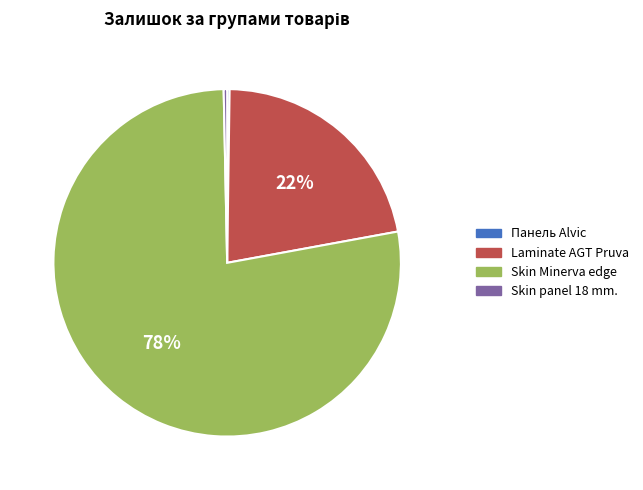

To the nearest percent, what is the average slice percentage?

25%